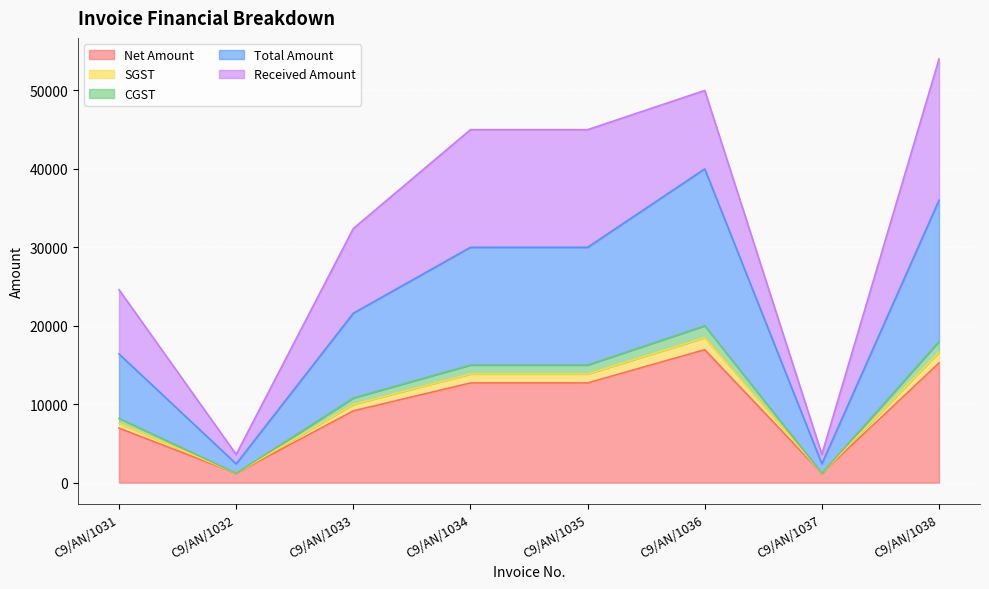

True or false: SGST and CGST intersect in this chart.

False